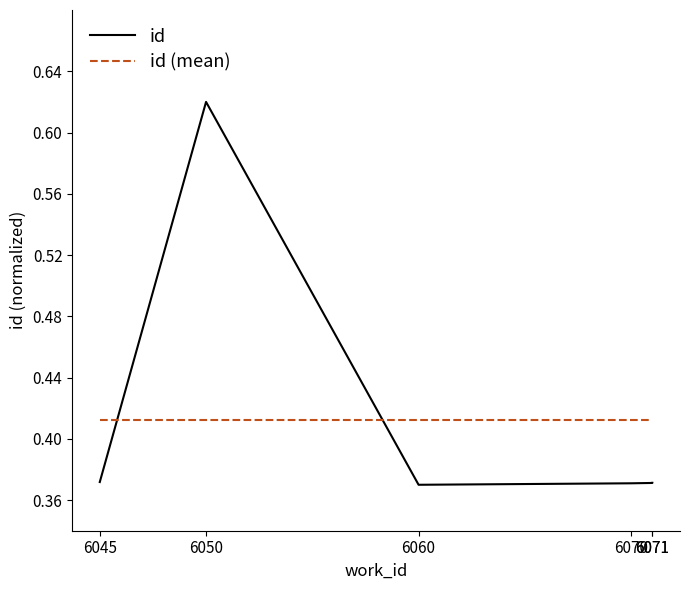

Between which two adjacent categories do id (mean) and id first intersect?

6045 and 6050